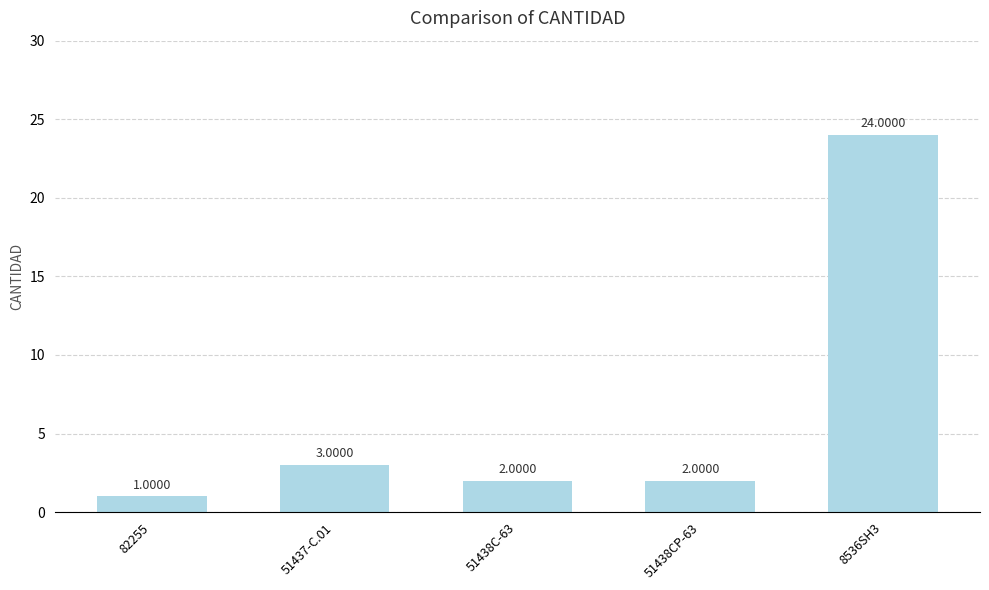

What is the difference between the maximum and second lowest values?

22